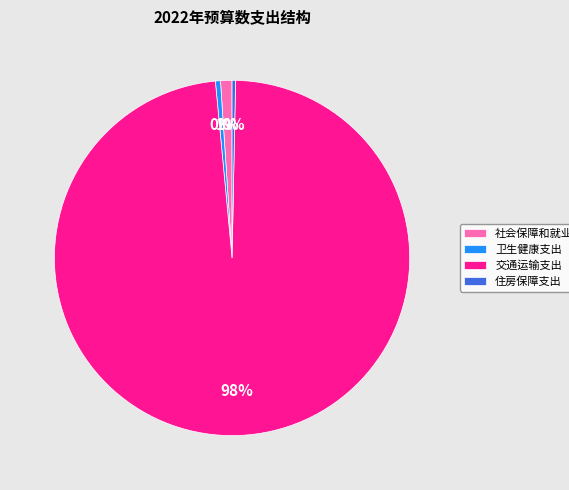

Between 社会保障和就业支出 and 卫生健康支出, which is larger?

社会保障和就业支出